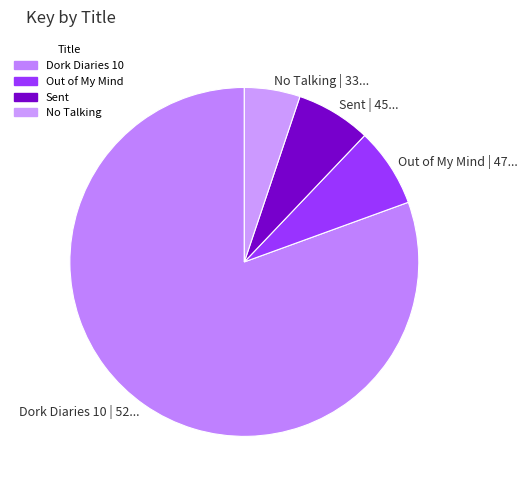

How many slices are in this pie chart?

4